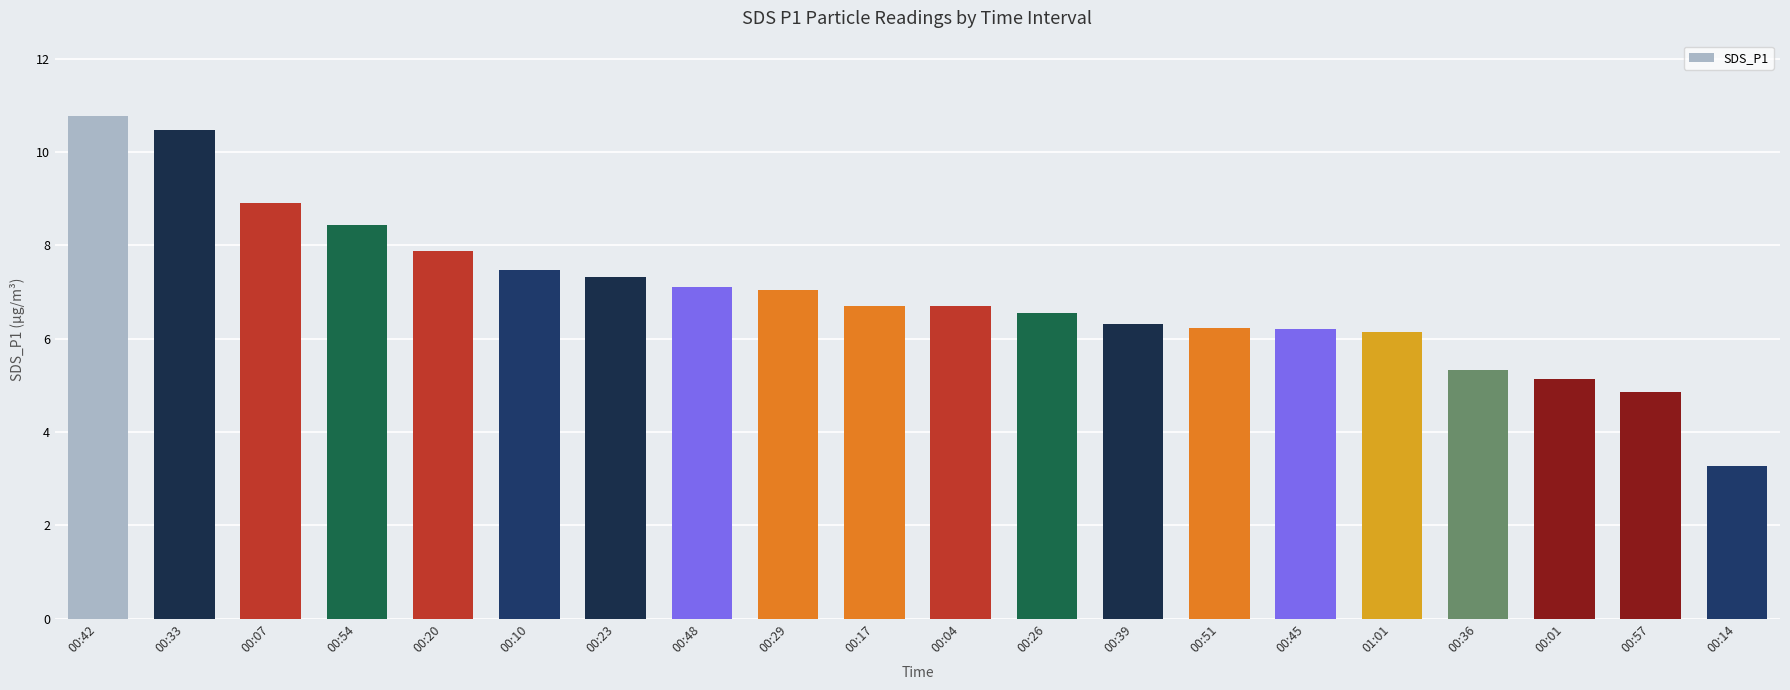

Read the value at 01:01.

6.2